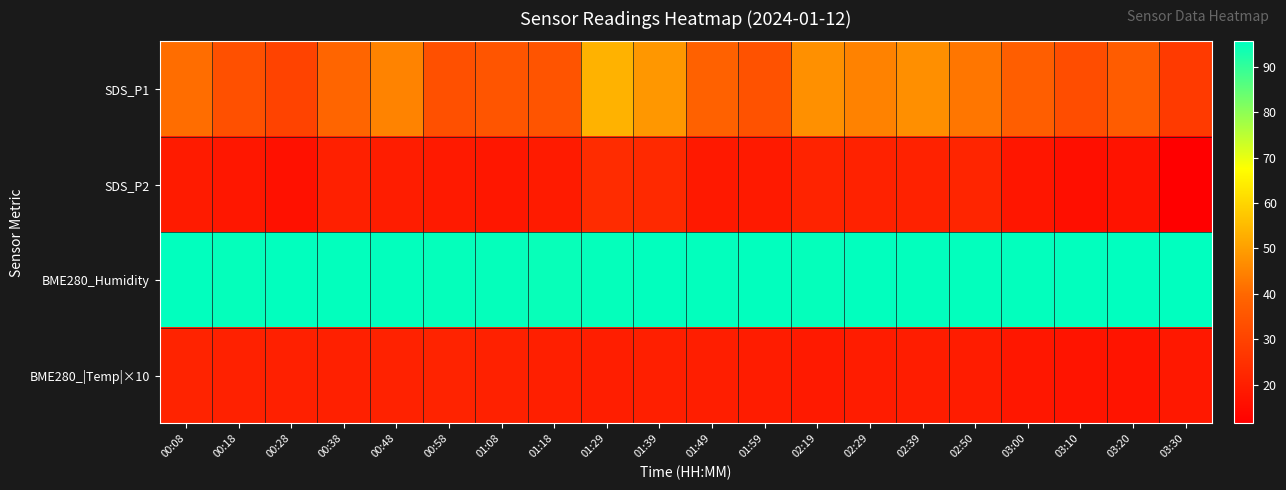

Reading left to right, list all the values displayed in this chart.

SDS_P1: 00:08=41.0	00:18=33.6	00:28=30.0	00:38=39.3	00:48=44.9	00:58=33.6	01:08=35.1	01:18=34.8	01:29=53.5	01:39=48.5	01:49=38.2	01:59=34.2	02:19=47.4	02:29=44.7	02:39=47.0	02:50=42.7	03:00=37.3	03:10=32.9	03:20=37.1	03:30=27.5
SDS_P2: 00:08=19.2	00:18=18.2	00:28=16.4	00:38=20.7	00:48=19.8	00:58=18.8	01:08=18.1	01:18=19.2	01:29=23.8	01:39=23.1	01:49=18.6	01:59=18.9	02:19=21.2	02:29=21.0	02:39=20.9	02:50=21.7	03:00=17.6	03:10=15.8	03:20=17.0	03:30=11.5
BME280_Humidity: 00:08=95.3	00:18=95.0	00:28=95.4	00:38=95.2	00:48=95.3	00:58=95.0	01:08=95.0	01:18=94.8	01:29=95.0	01:39=95.3	01:49=95.3	01:59=95.4	02:19=95.1	02:29=95.3	02:39=95.2	02:50=95.3	03:00=95.3	03:10=95.4	03:20=95.5	03:30=95.6
BME280_|Temp|×10: 00:08=21.3	00:18=20.8	00:28=20.5	00:38=20.4	00:48=21.0	00:58=21.3	01:08=20.8	01:18=20.1	01:29=20.0	01:39=20.3	01:49=20.0	01:59=19.5	02:19=19.0	02:29=19.3	02:39=19.8	02:50=19.3	03:00=18.1	03:10=17.4	03:20=17.1	03:30=18.4